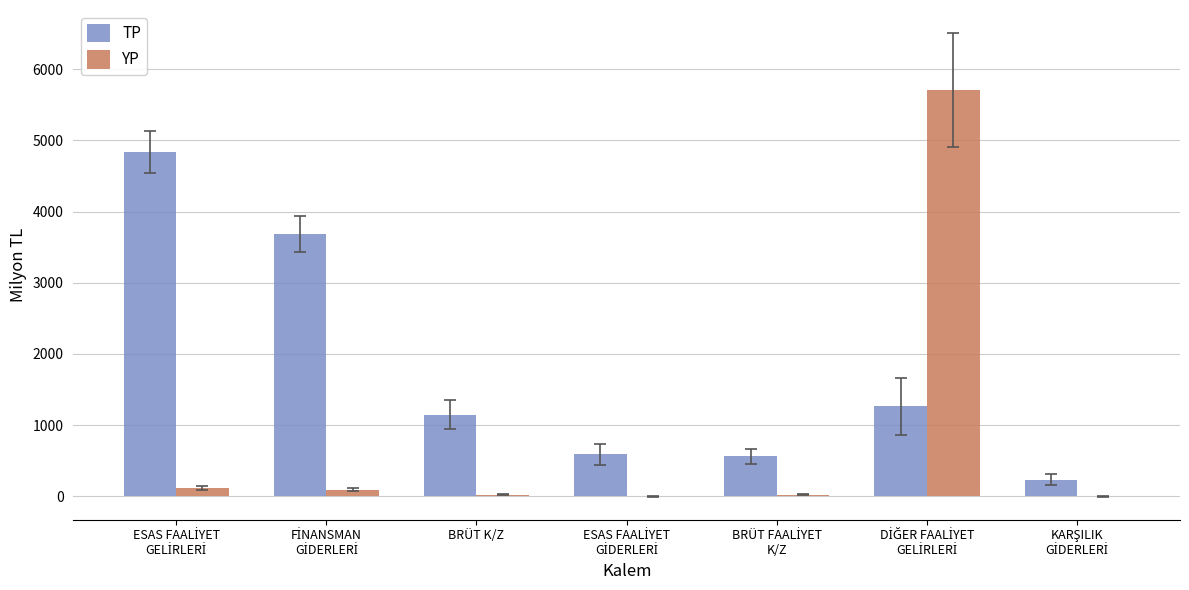

How many categories are shown in the chart?

7